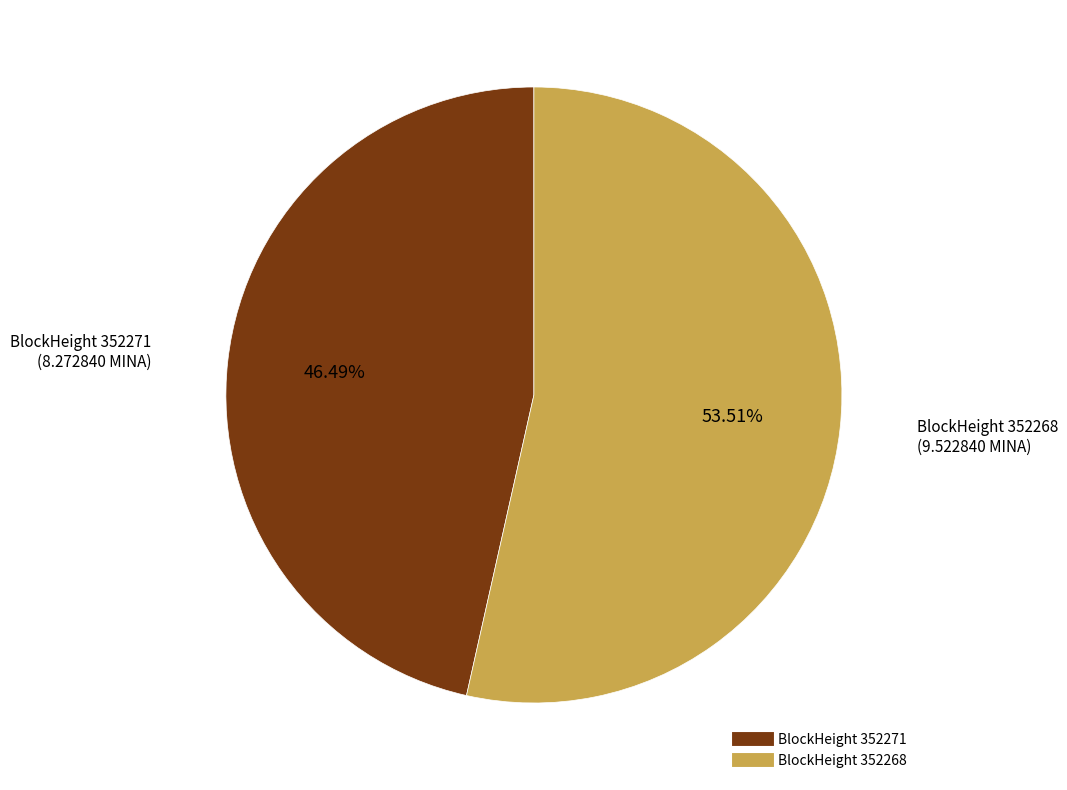

Does any single category account for the majority?

Yes